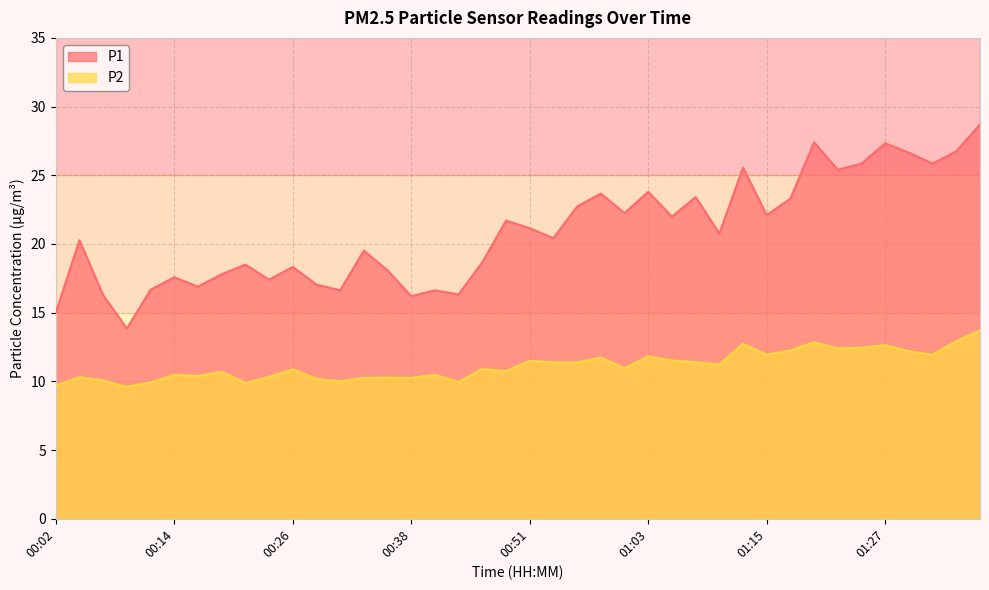

True or false: P1 has a value of 18.3 at 00:26.

True